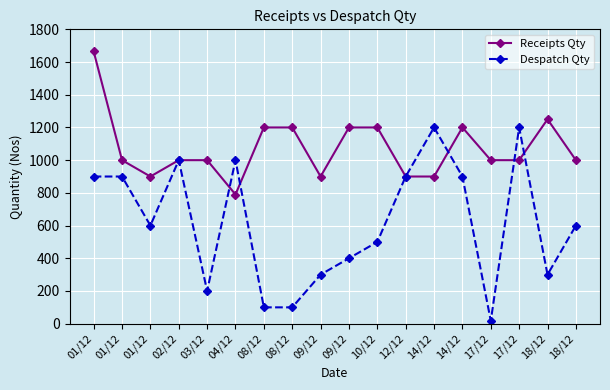

Rank the series by their average value, from lowest to highest.

Despatch Qty, Receipts Qty